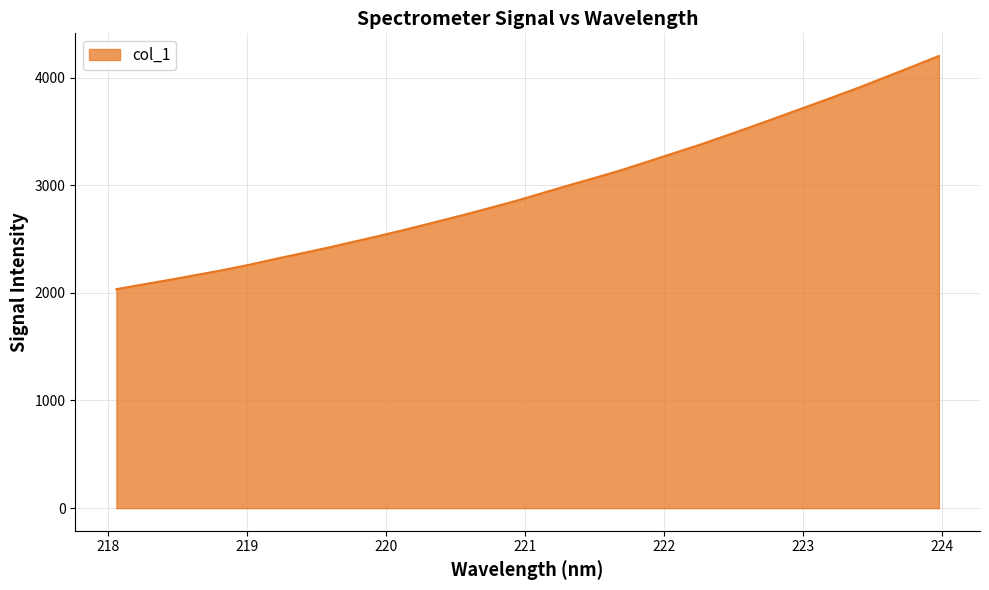

What is the greatest value displayed?

4200.4